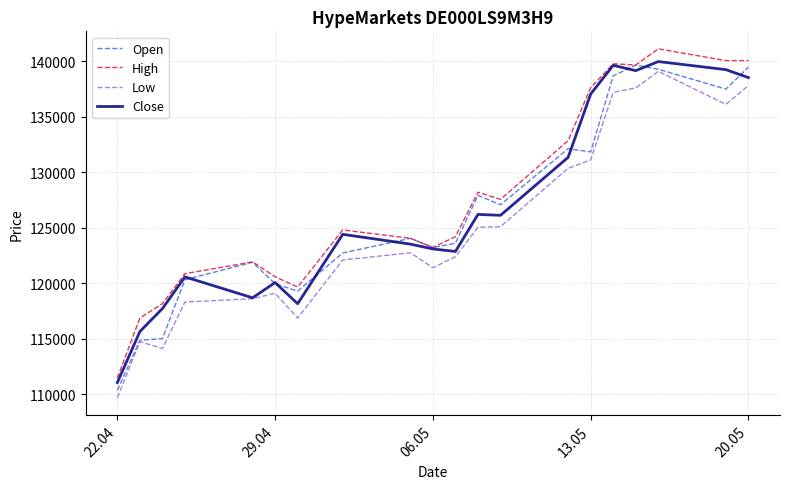

True or false: Low and High cross at least once.

False